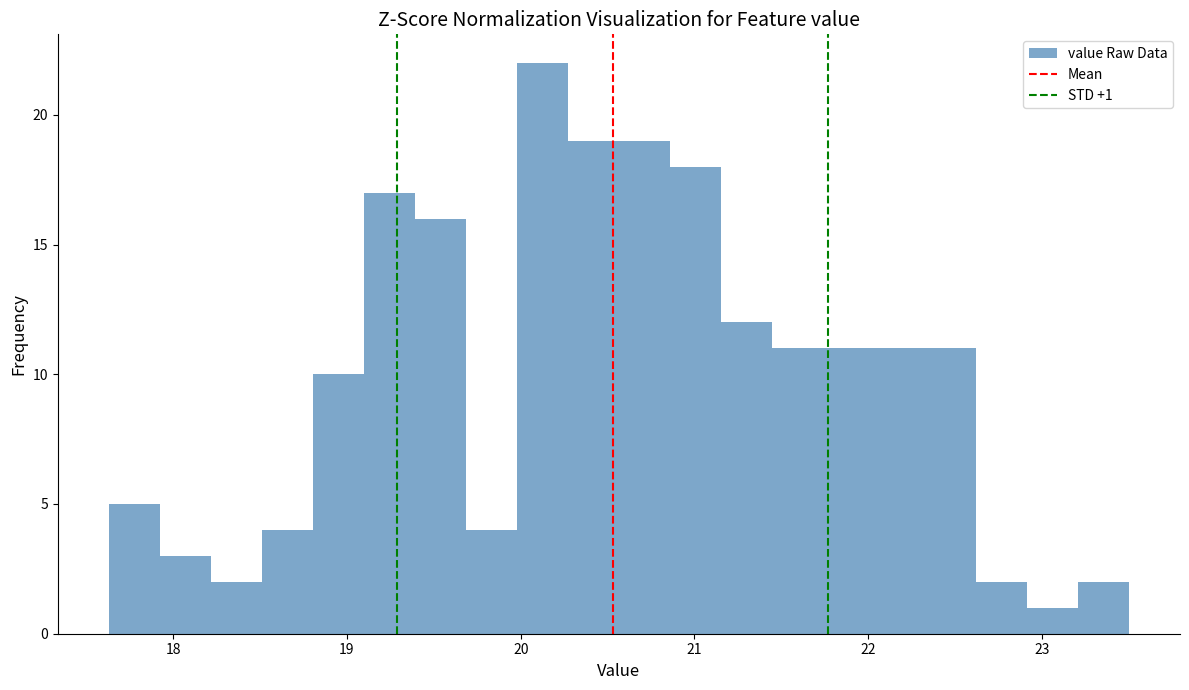

Read against the x-axis, roughly where is the centre of the tallest bar?

20.1